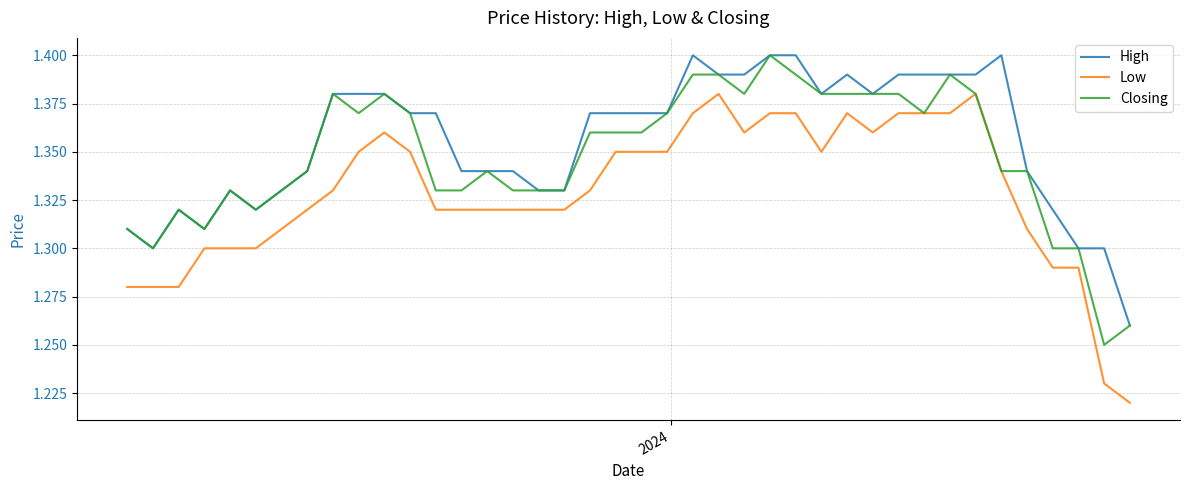

Rank the series by their average value, from highest to lowest.

High, Closing, Low